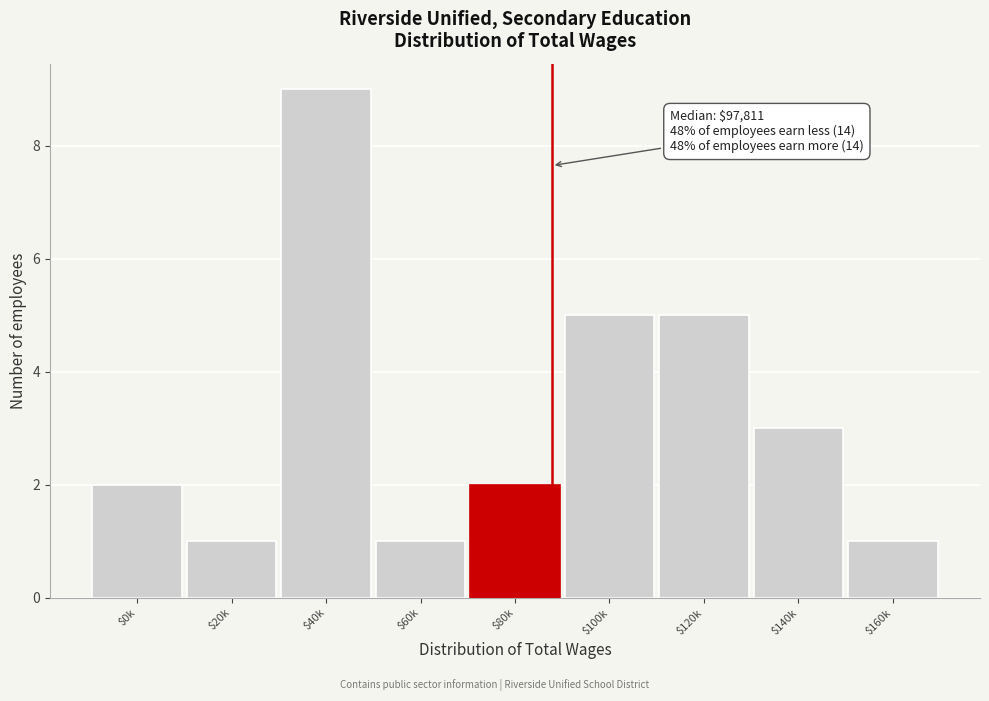

Reading right to left, transcribe all the data shown in this chart.

1	3	5	5	2	1	9	1	2